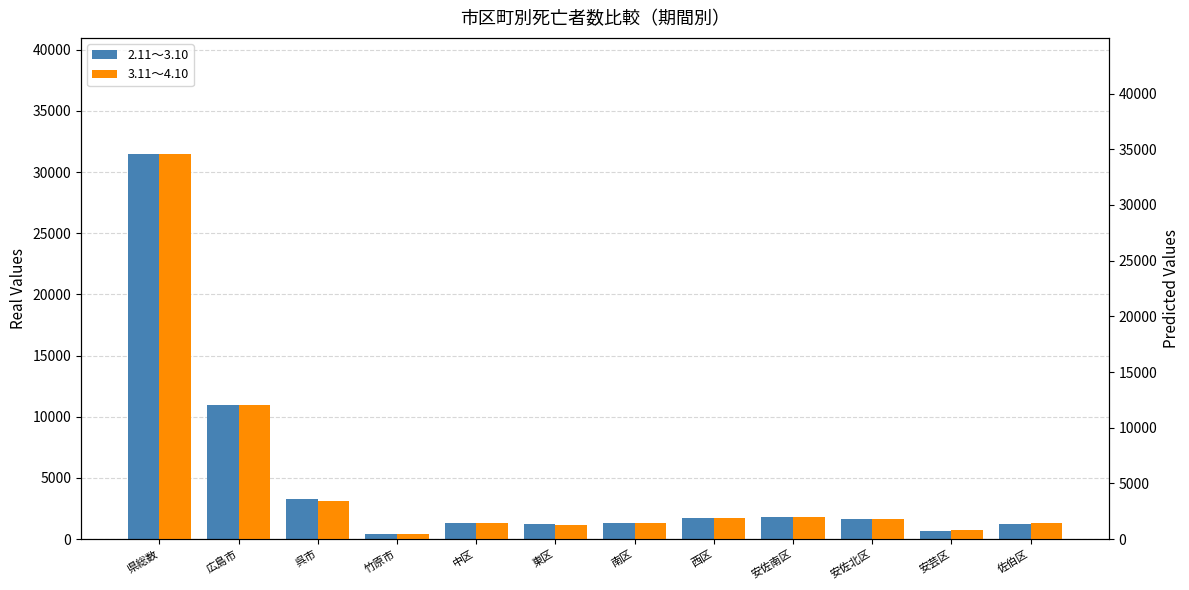

What are all the series names shown in the legend?

2.11～3.10, 3.11～4.10